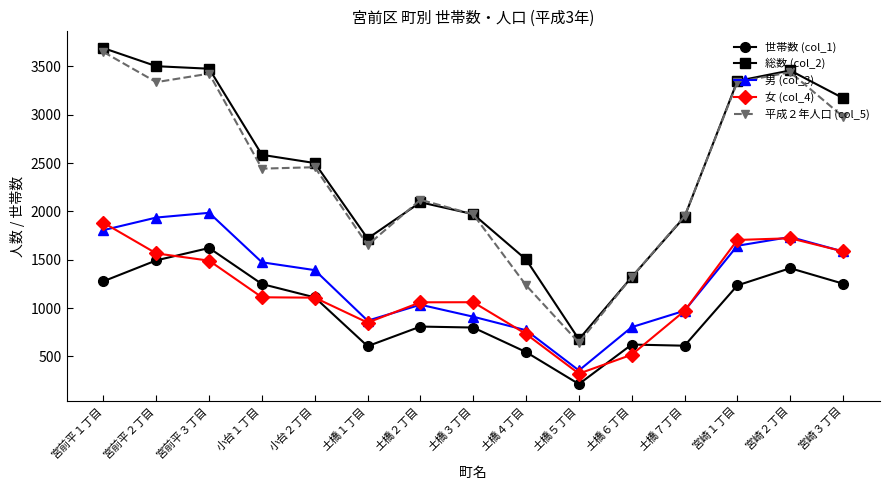

What is the approximate value of 平成２年人口 (col_5) at 土橋４丁目, to the nearest 50?

1250